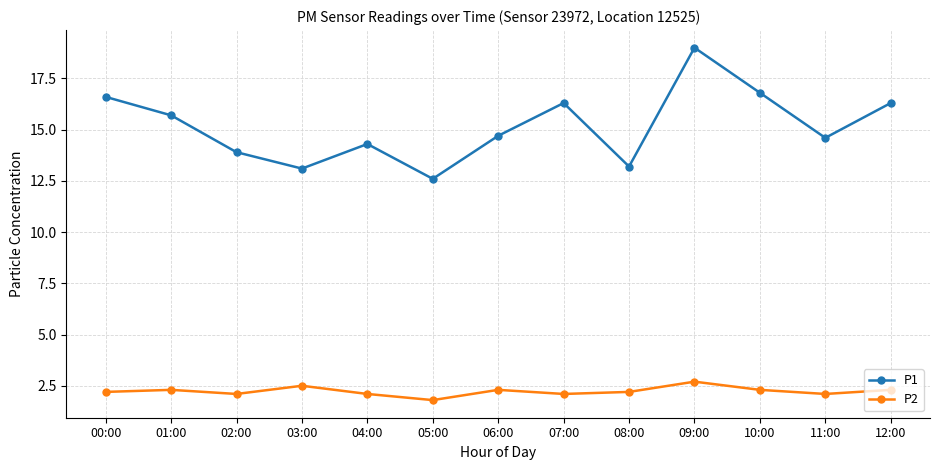

At 02:00, list the series in order from smallest to largest.

P2, P1